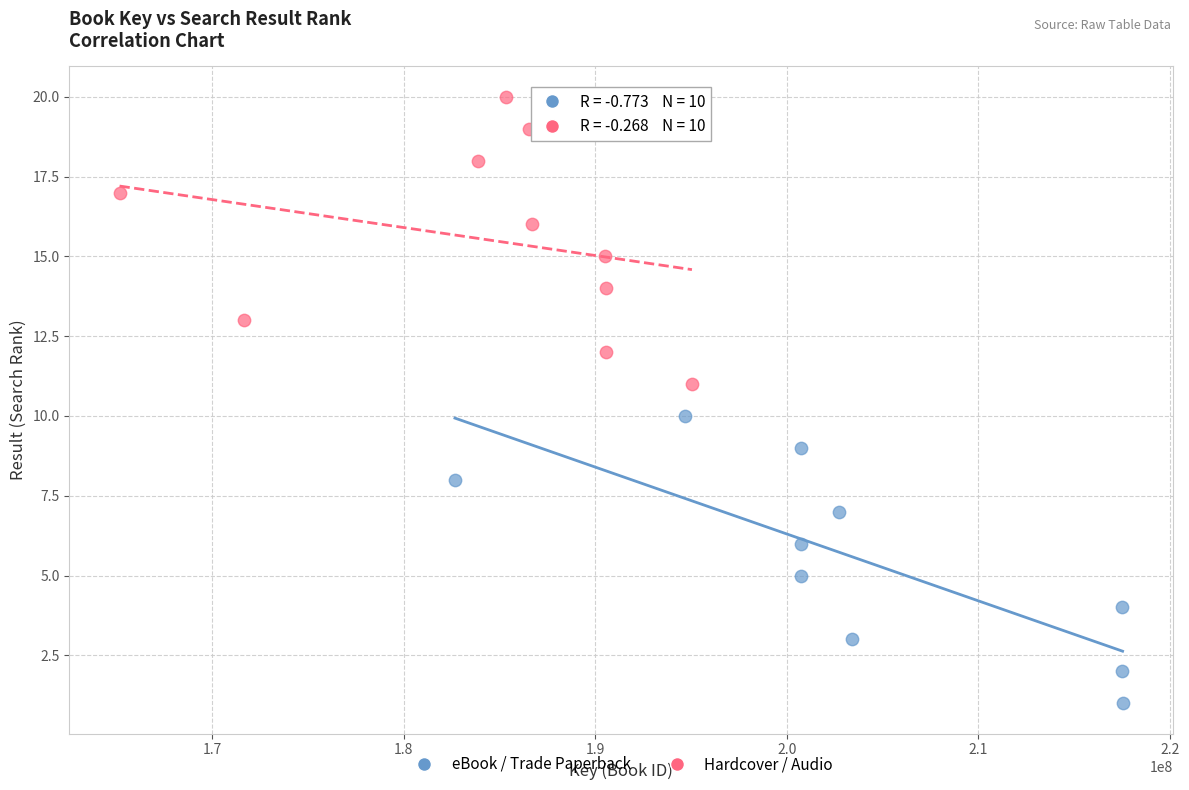

Which series reaches the minimum Y coordinate?

eBook / Trade Paperback